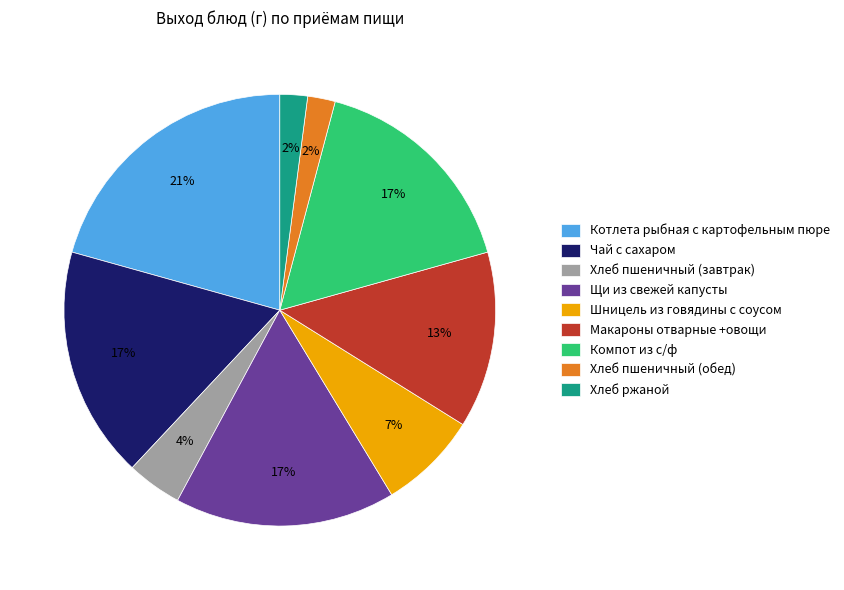

To the nearest percent, what percentage of the pie is Щи из свежей капусты?

17%